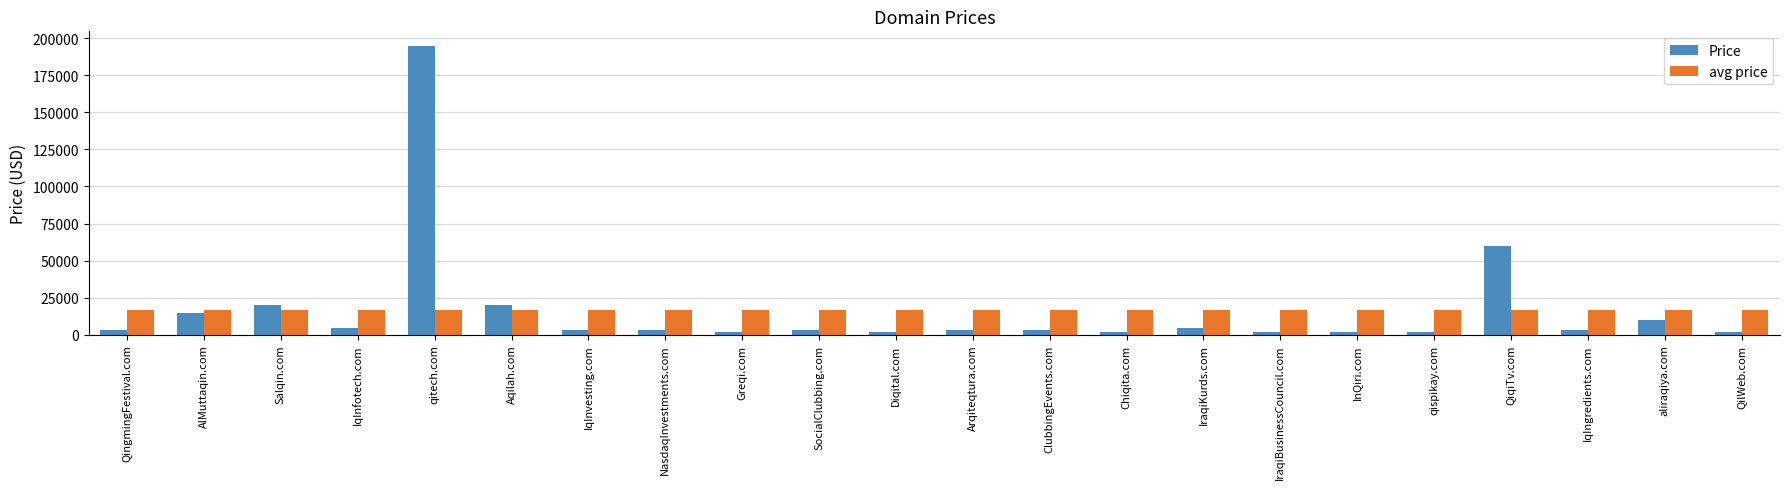

Reading left to right, list all the values displayed in this chart.

Price: 2888.0	14888.0	19888.0	4888.0	194888.0	19888.0	2888.0	2888.0	1888.0	2888.0	1888.0	2888.0	2888.0	1888.0	4888.0	1888.0	1888.0	1888.0	59888.0	2888.0	9888.0	1888.0
avg price: 16478.9	16478.9	16478.9	16478.9	16478.9	16478.9	16478.9	16478.9	16478.9	16478.9	16478.9	16478.9	16478.9	16478.9	16478.9	16478.9	16478.9	16478.9	16478.9	16478.9	16478.9	16478.9